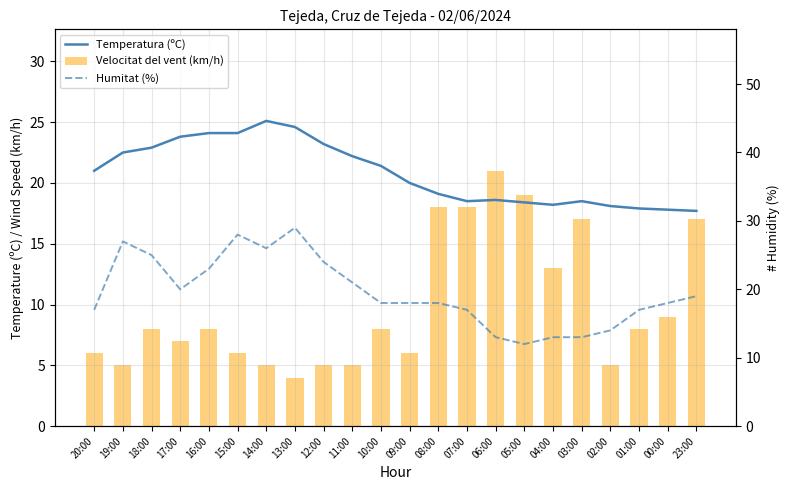

Is it true that Velocitat del vent (km/h) equals 4.7 at 00:00?

False